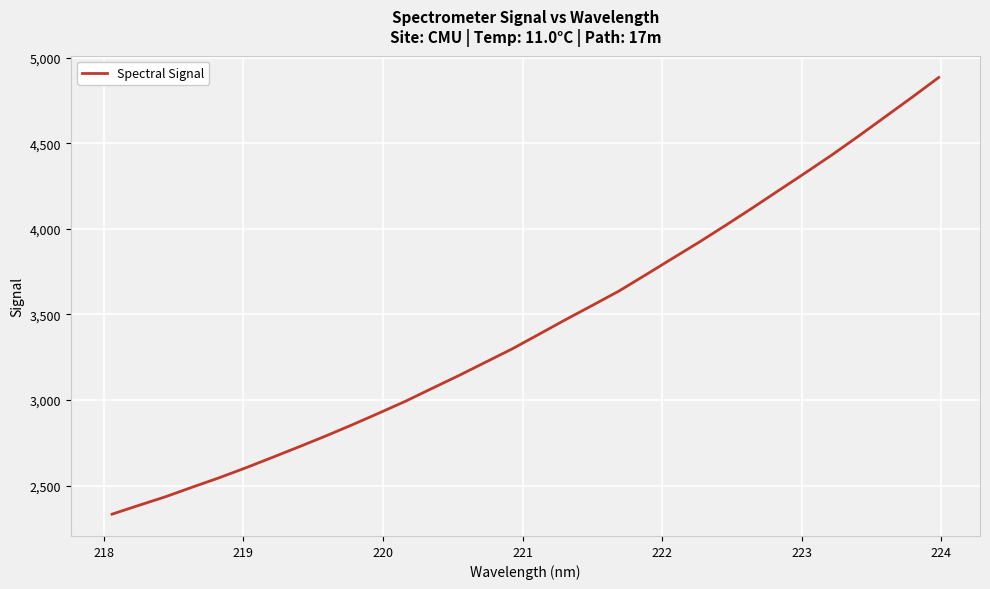

Reading left to right, list all the values displayed in this chart.

2333.4	2384.6	2434.9	2490.7	2545.3	2603.5	2664.5	2726.5	2789.6	2855.5	2923.8	2993.4	3068.8	3143.5	3221.4	3299.3	3384.3	3469.8	3552.8	3636.9	3731.1	3826.6	3921.5	4020.3	4121.4	4224.8	4327.9	4432.8	4542.9	4655.6	4768.8	4884.2